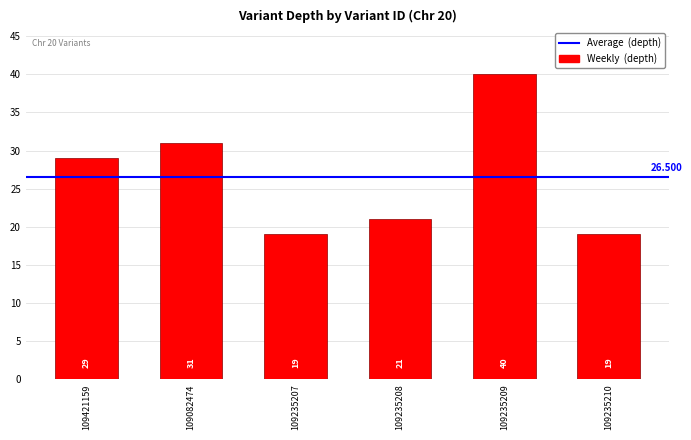

Approximately how many times larger is the value at 109235208 compared to 109421159?

0.7